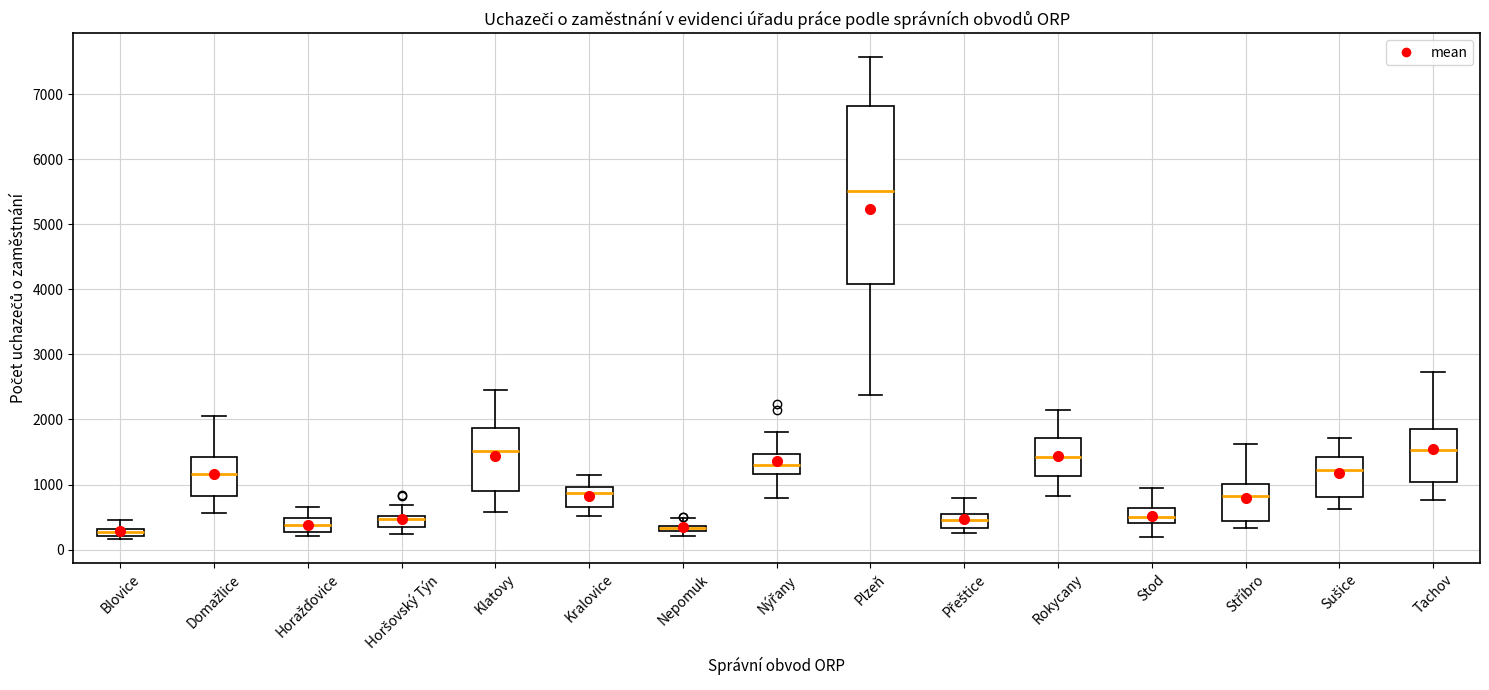

Where does the upper whisker of the box for Stříbro end on the y-axis? The values are not printed on the chart, so give them approximately, as read against the axis.

1600